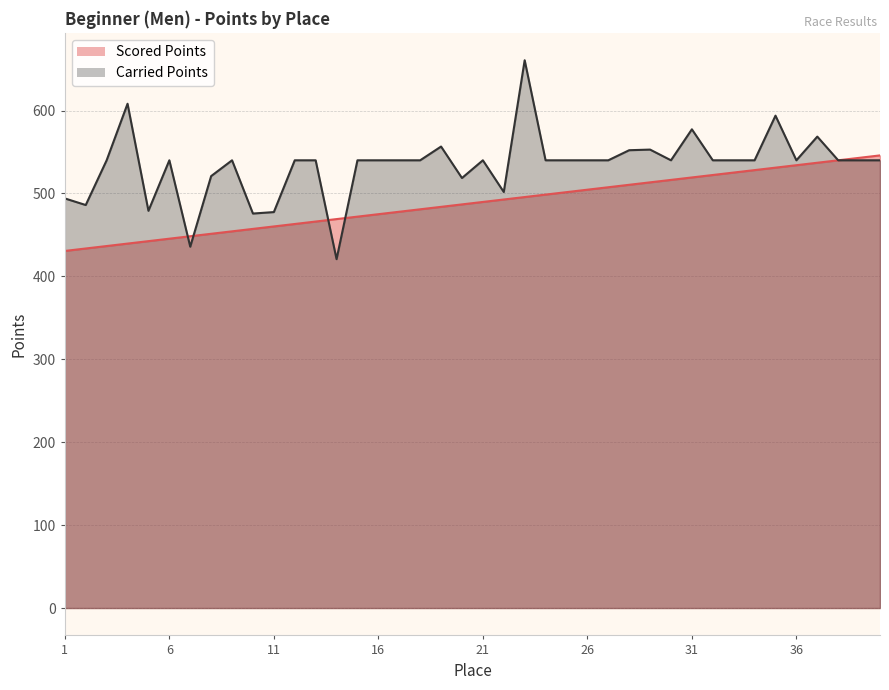

Where do Carried Points and Scored Points first cross each other?

6 and 7